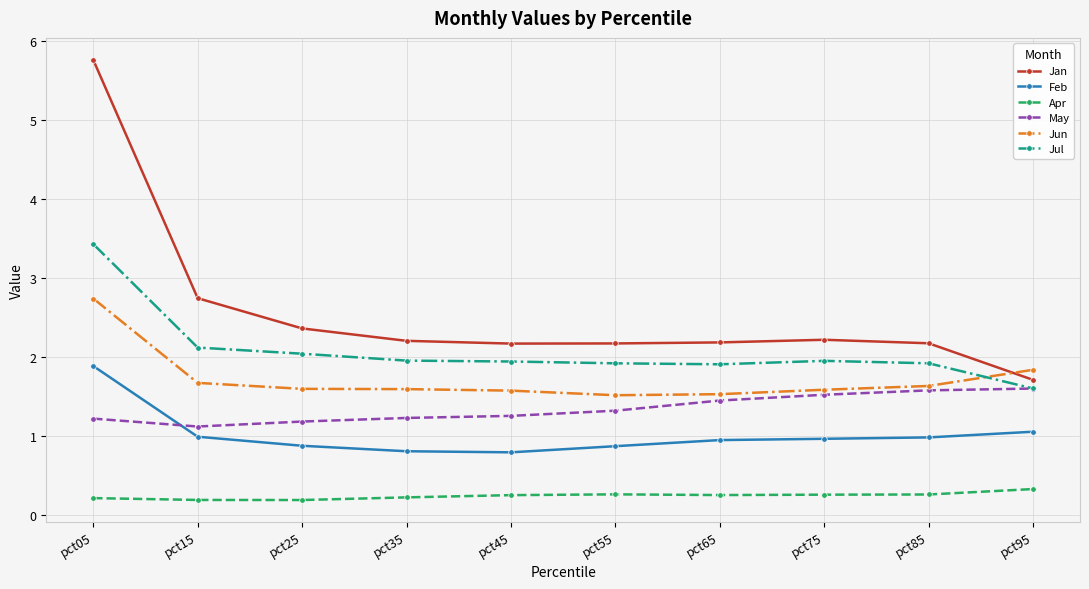

Which series has the widest spread of values?

Jan